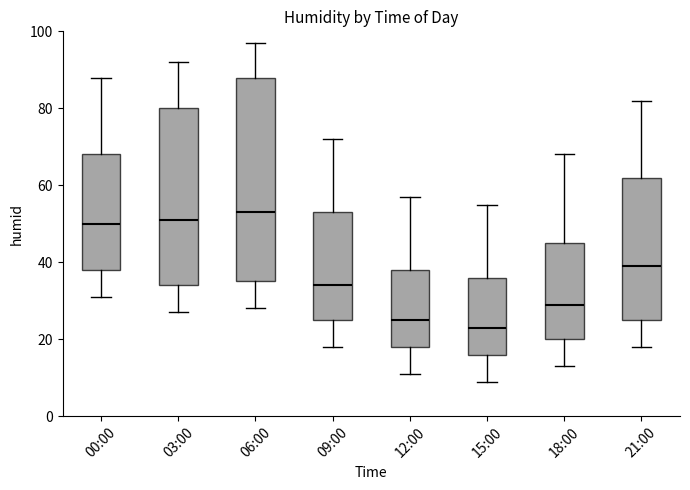

Where does the median line of the box for 09:00 sit on the y-axis? The values are not printed on the chart, so give them approximately, as read against the axis.

34